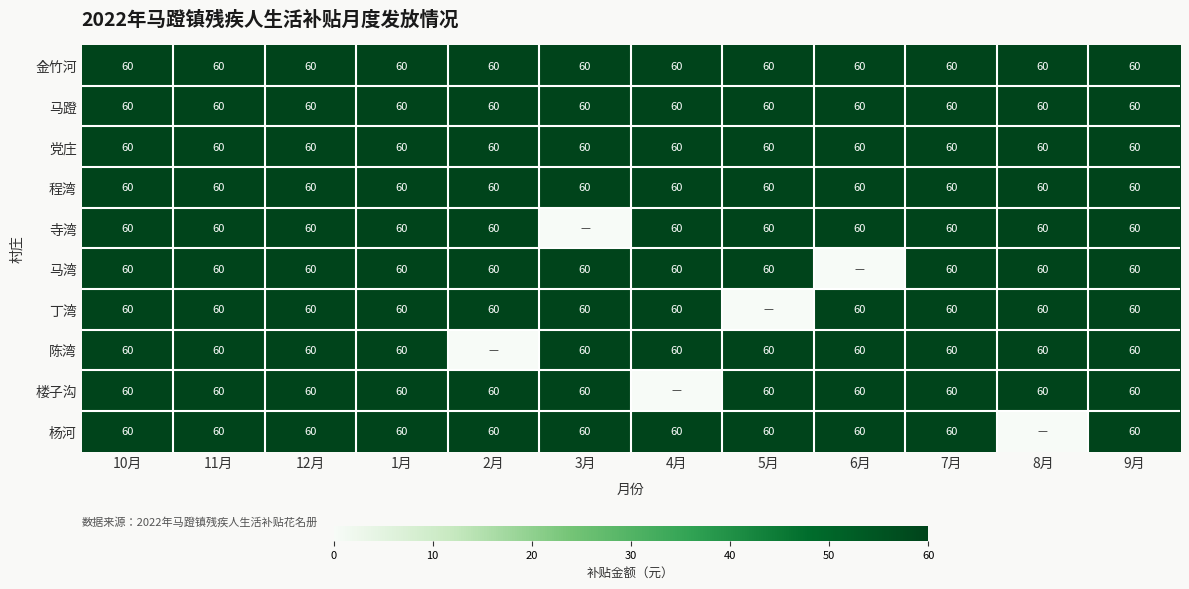

The 寺湾 series shows 60 at 9月. True or false?

True